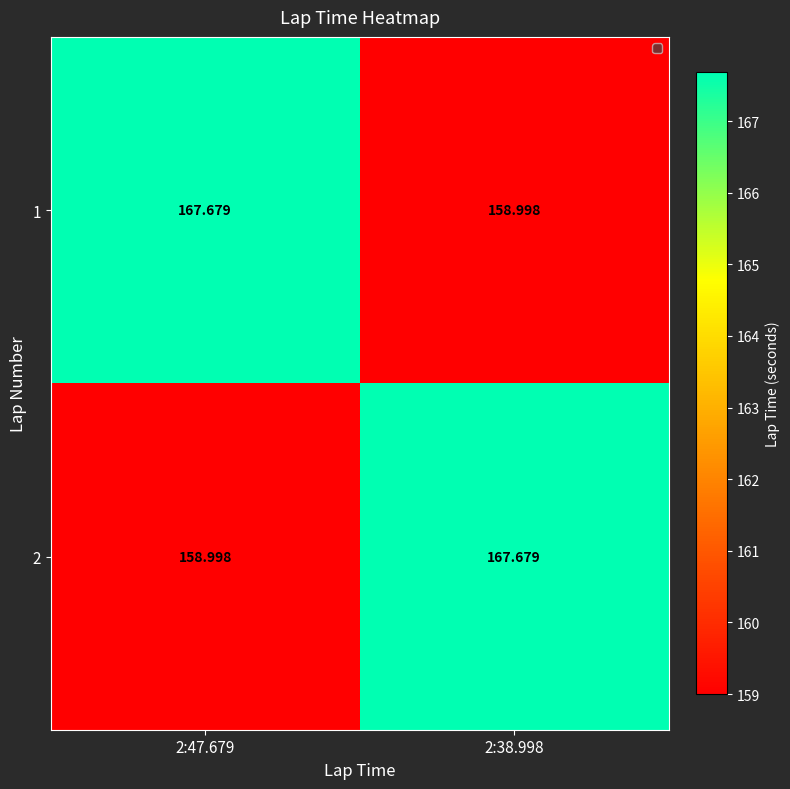

Which series has the largest total across all categories?

1